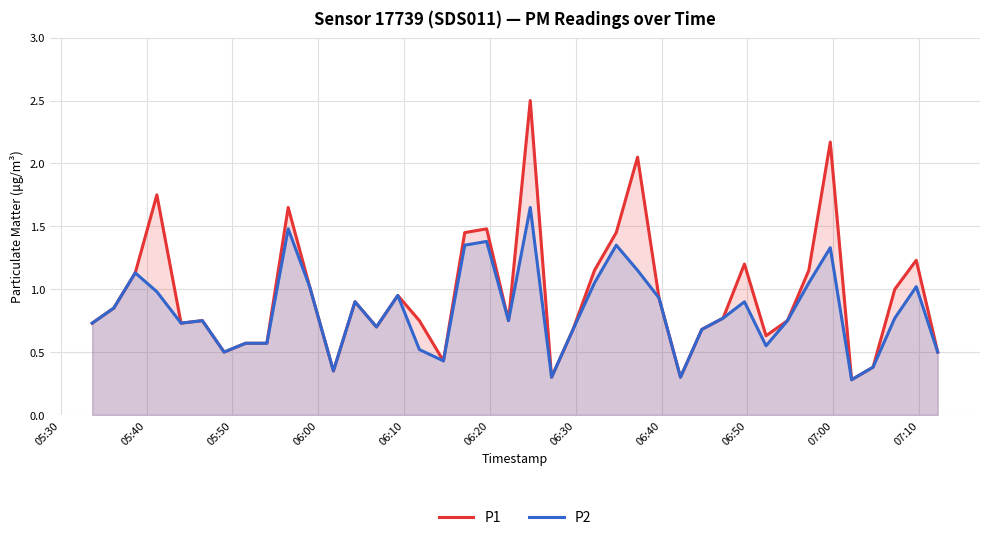

What is the maximum value shown in the chart?

2.5